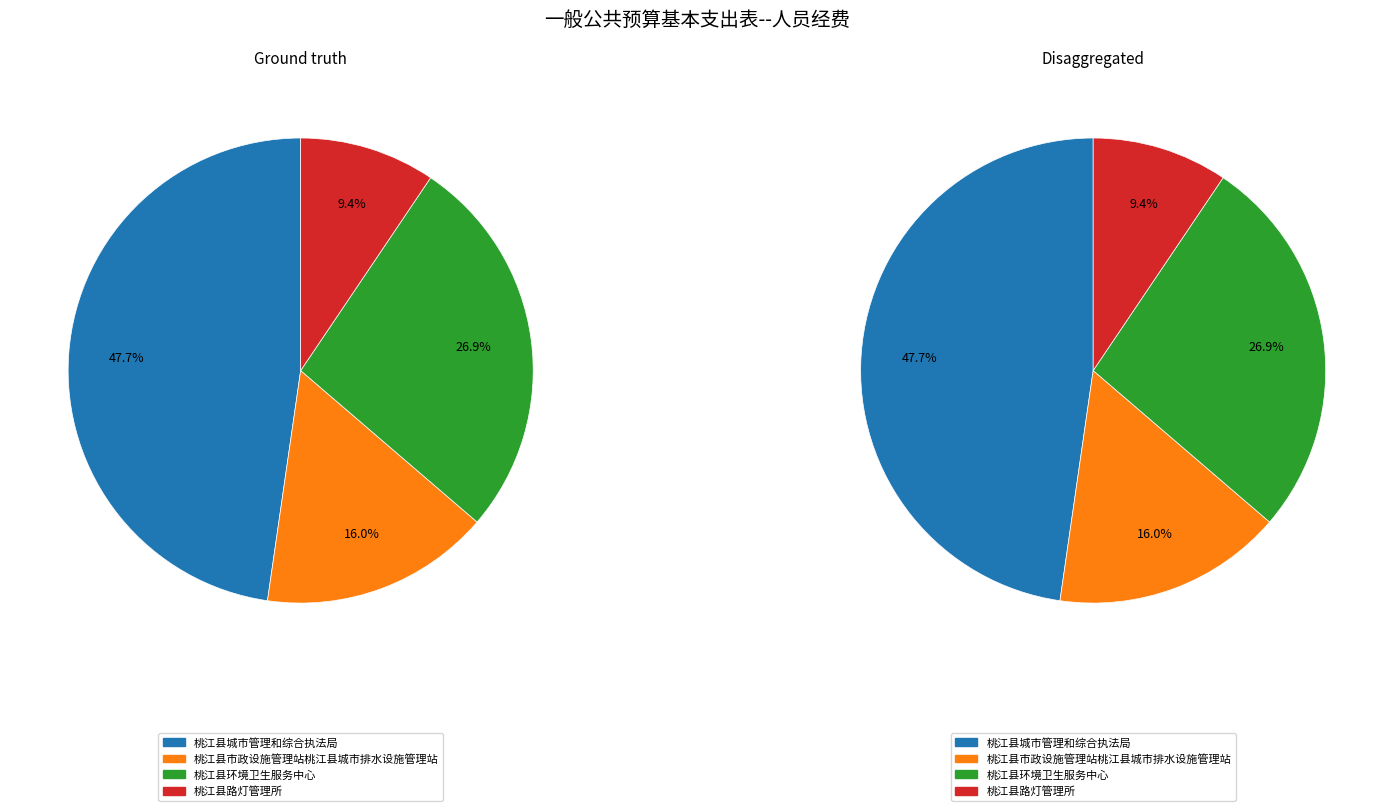

To the nearest percent, what is the combined percentage of 桃江县路灯管理所 and 桃江县环境卫生服务中心?

36%